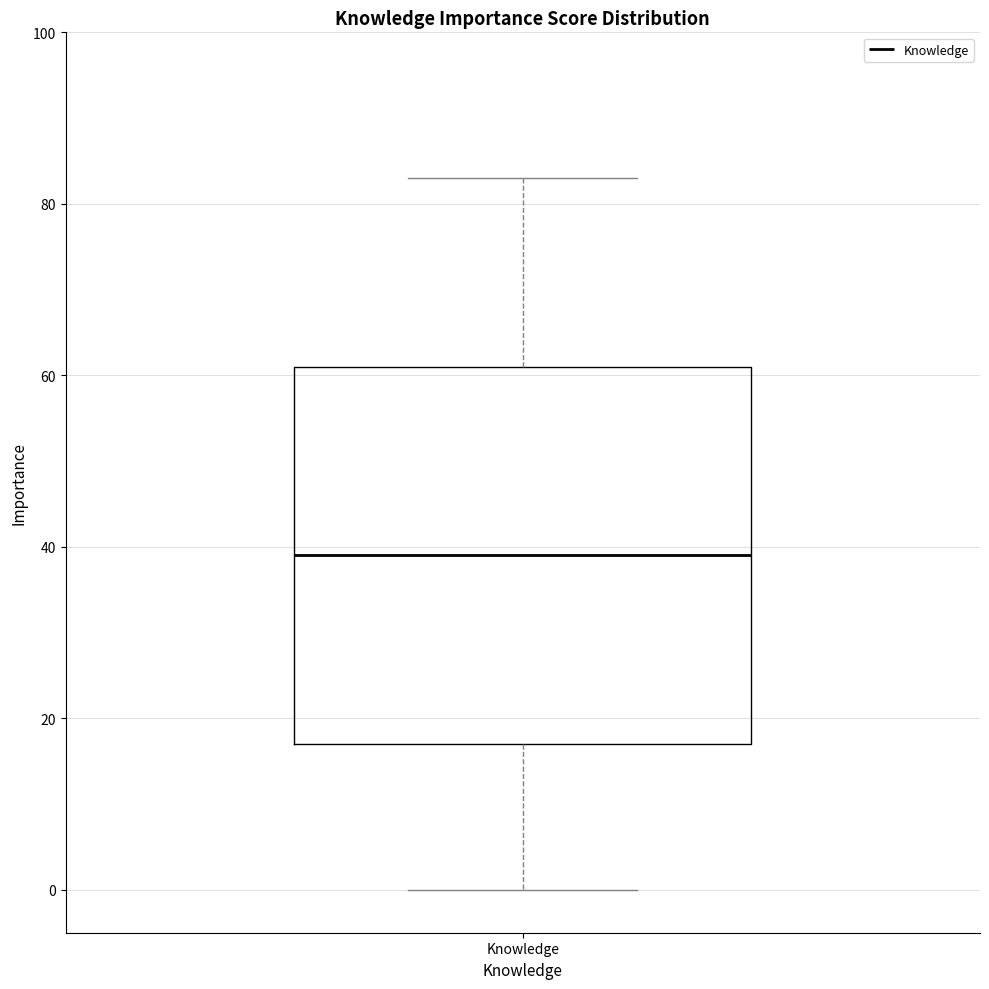

Where is the upper edge of the box for Knowledge on the y-axis? The values are not printed on the chart, so give them approximately, as read against the axis.

62